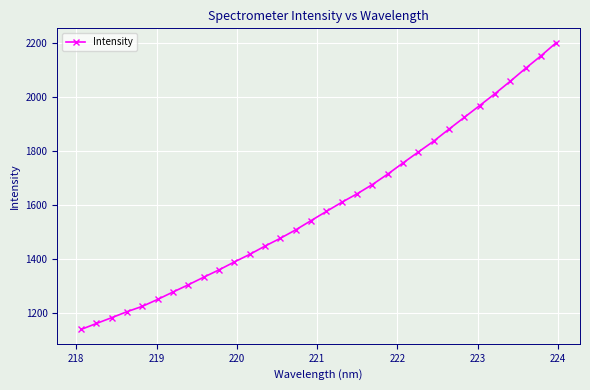

What is the value of the 2nd point from the left?

1161.3